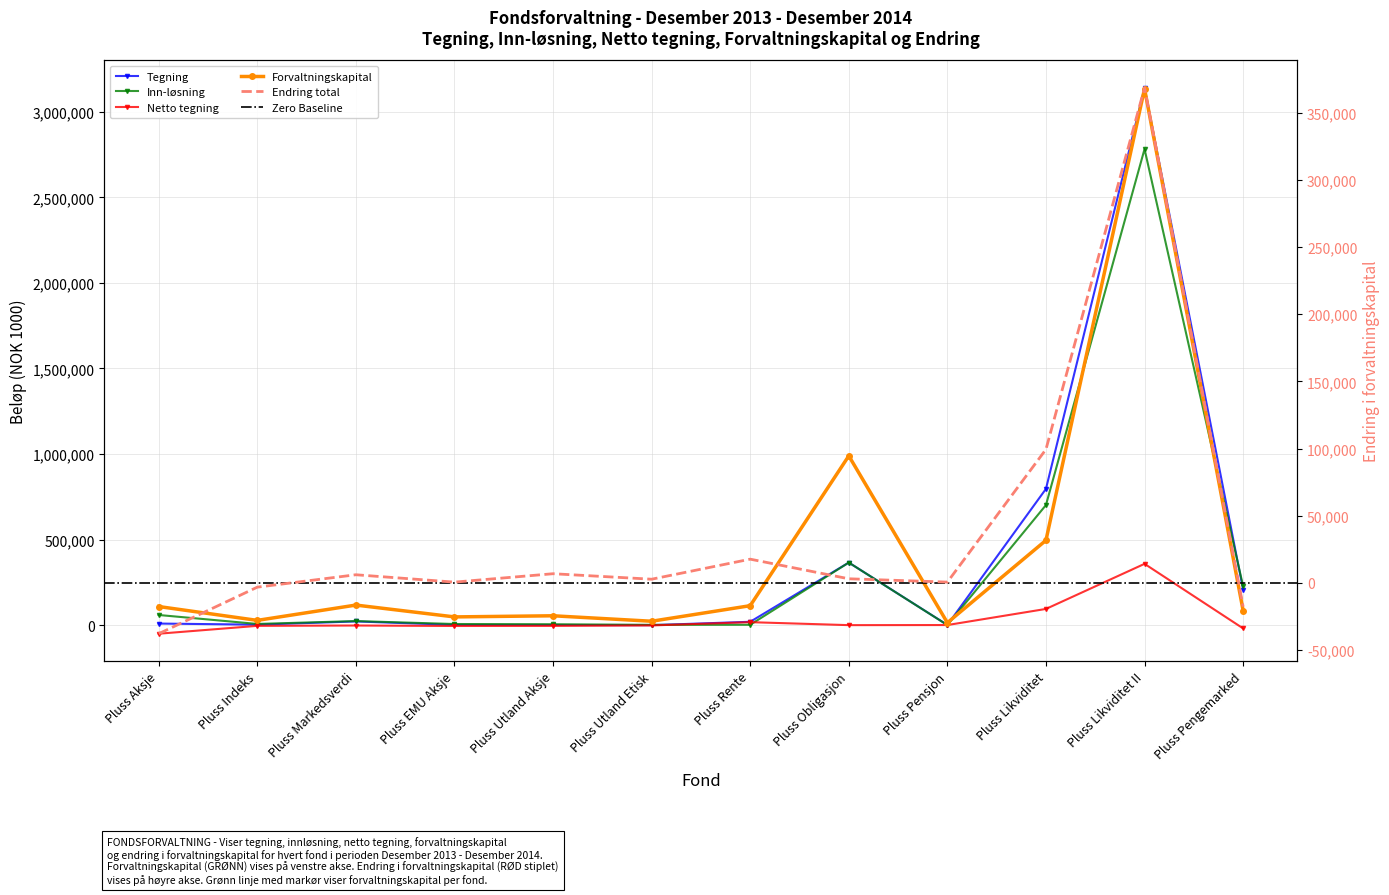

Which series changed the most between Pluss Markedsverdi and Pluss Likviditet II?

Tegning